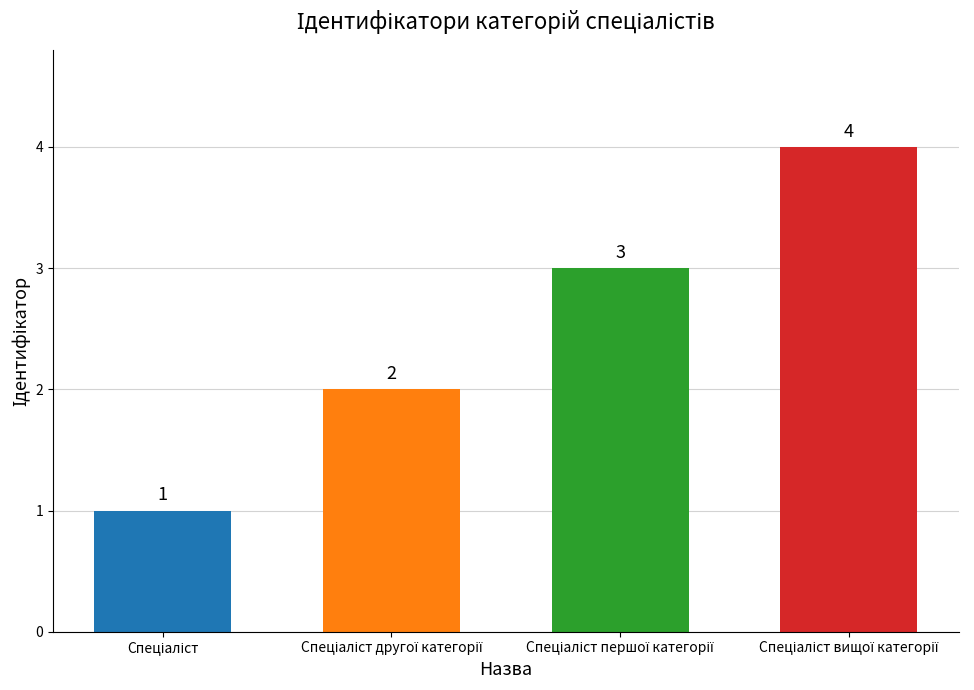

Count the number of categories in the chart.

4